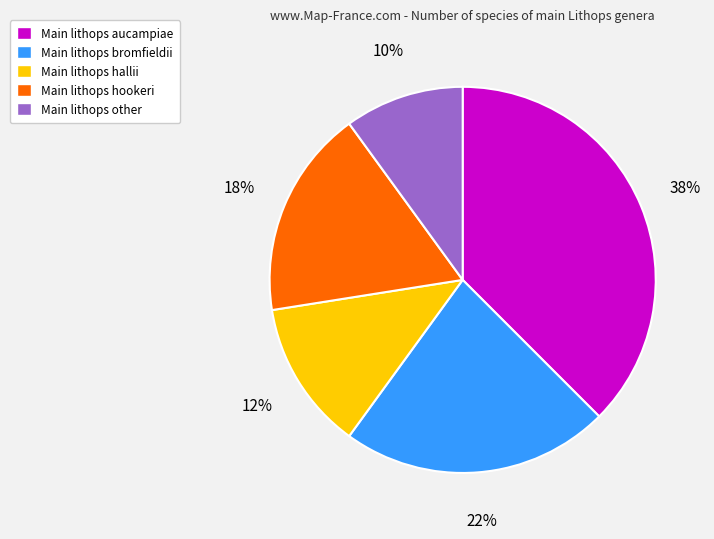

Is there any slice that represents more than half of the pie?

No